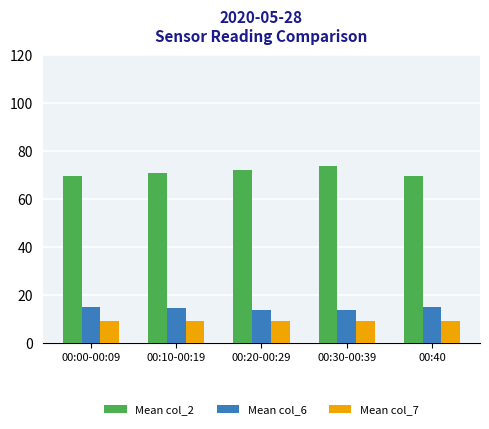

The Mean col_6 series shows 25.2 at 00:40. True or false?

False